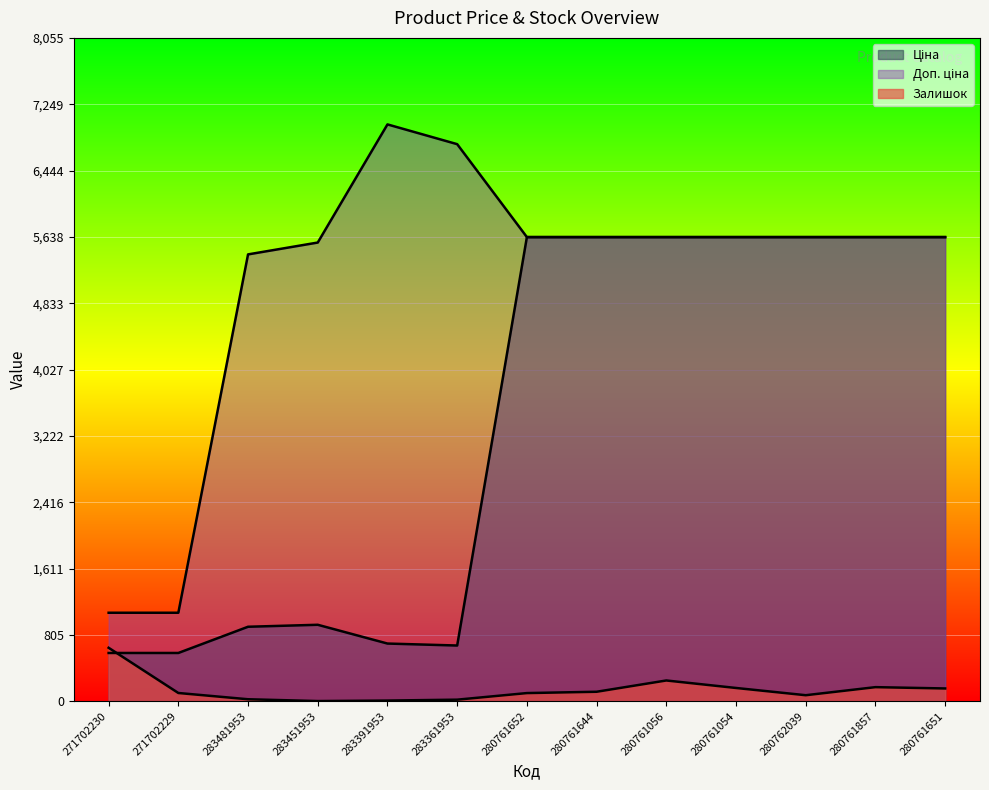

Which label corresponds to the smallest value in the chart?

283451953